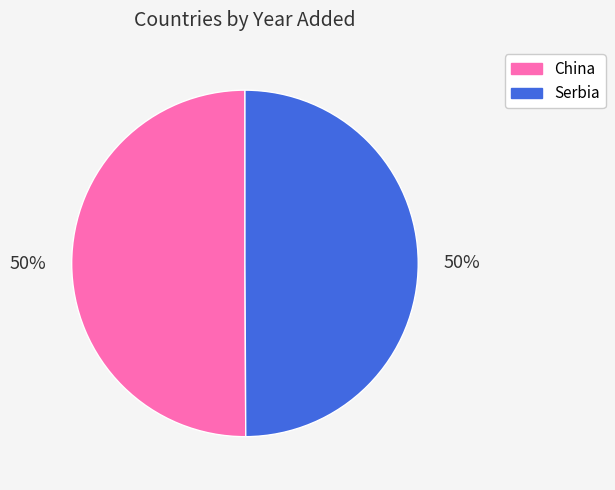

Is it true that Serbia is 50% of the pie?

True